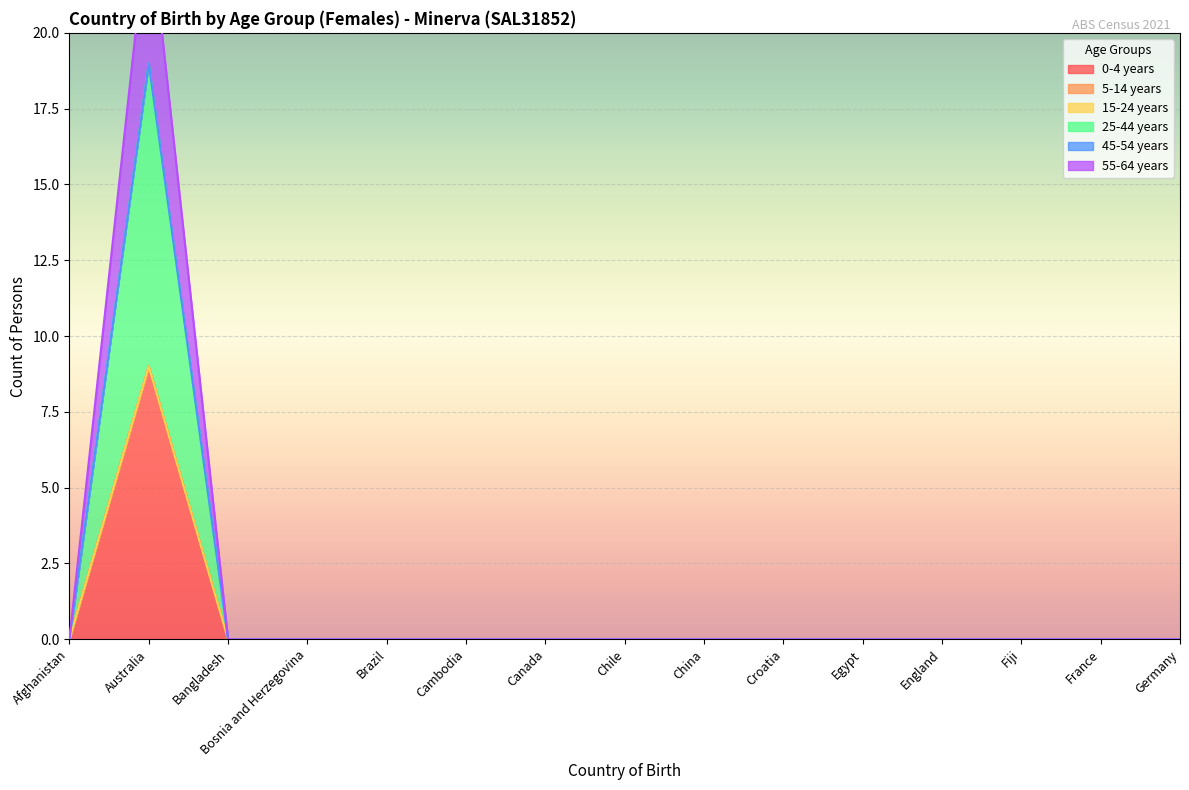

Which category has the highest value in the 0-4 years series?

Australia